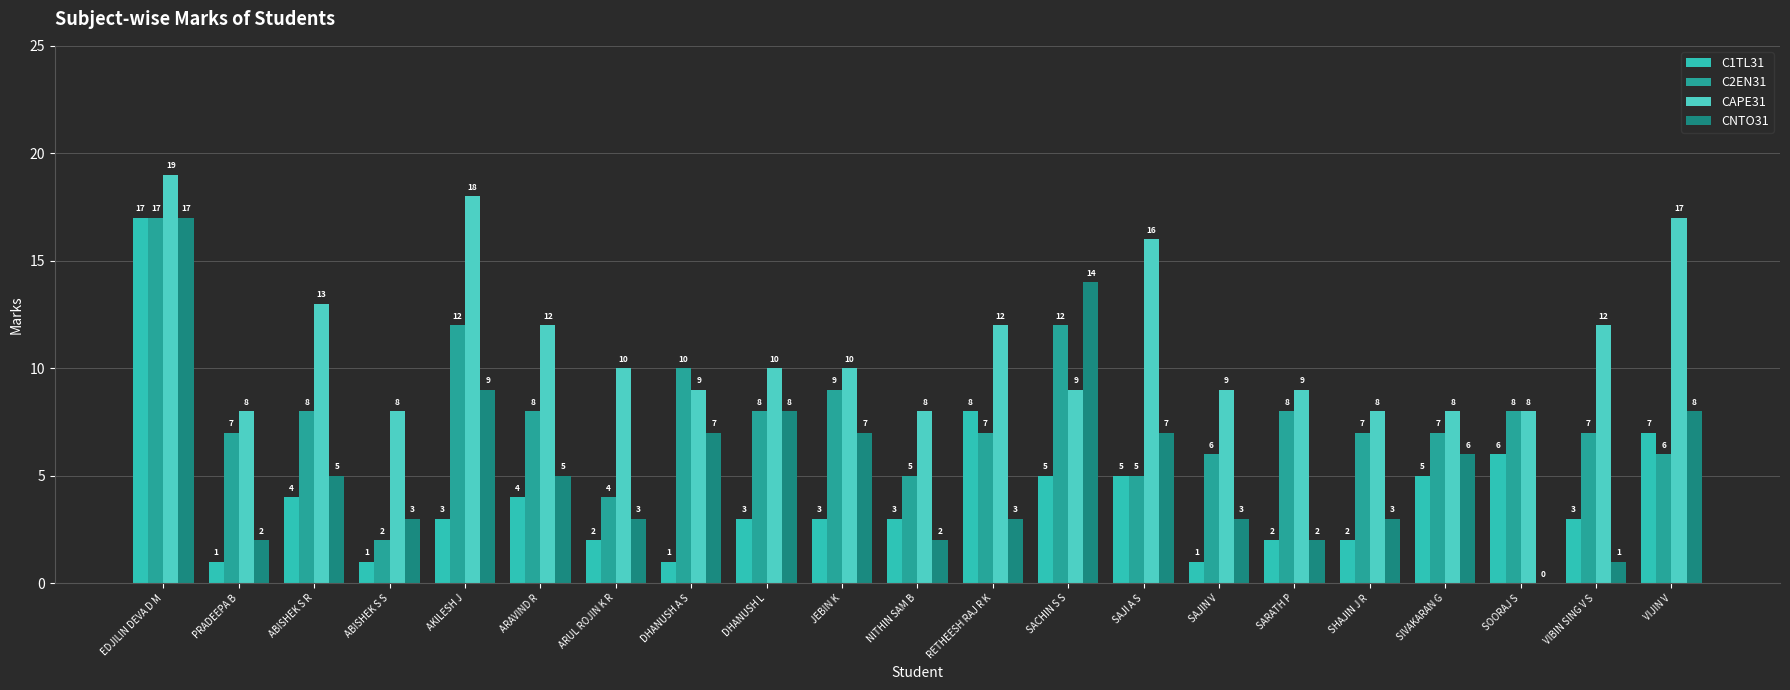

What is the difference between the CAPE31 values at ARUL ROJIN K R and RETHEESH RAJ R K?

2